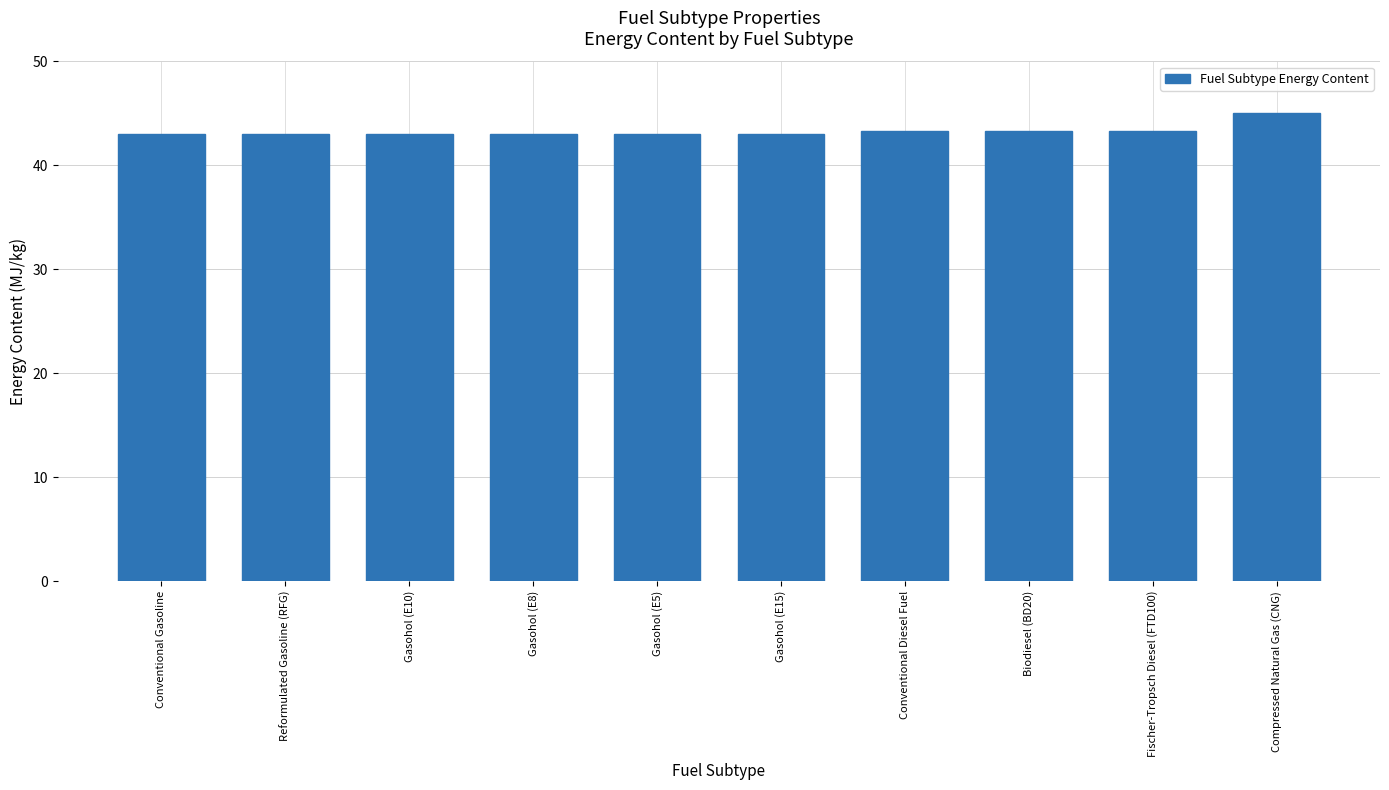

What is the difference between the maximum and minimum values?

2.0